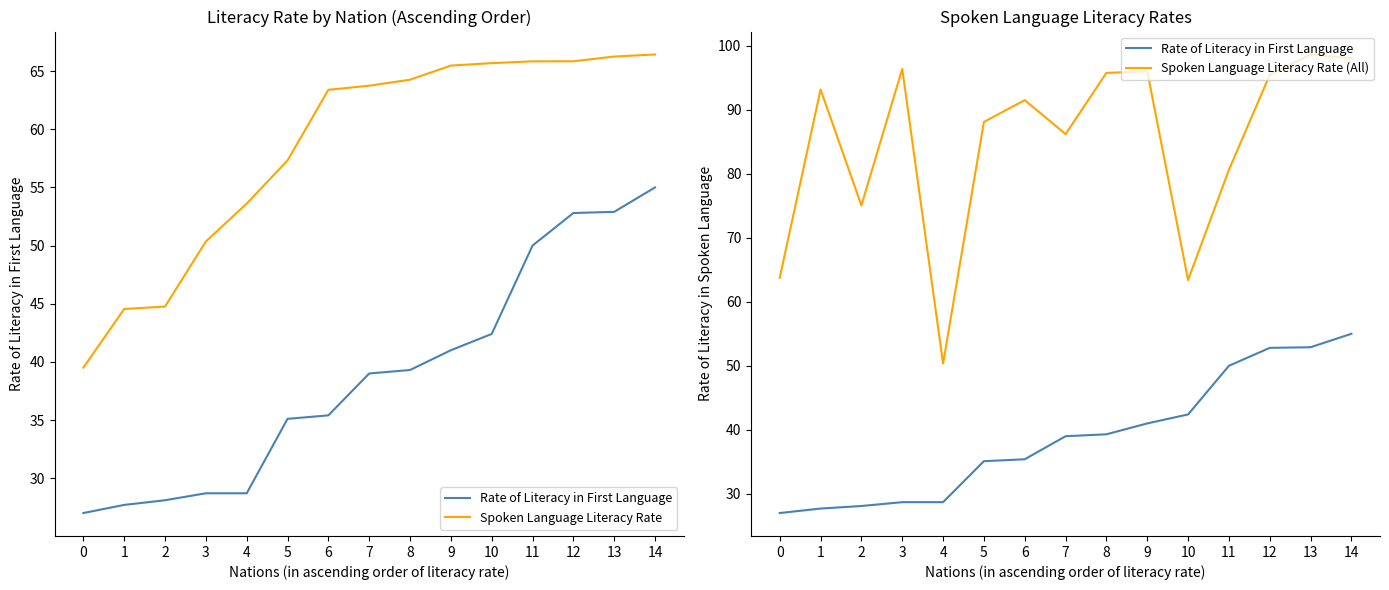

What are all the series names shown in the legend?

Rate of Literacy in First Language, Spoken Language Literacy Rate, Spoken Language Literacy Rate (All)